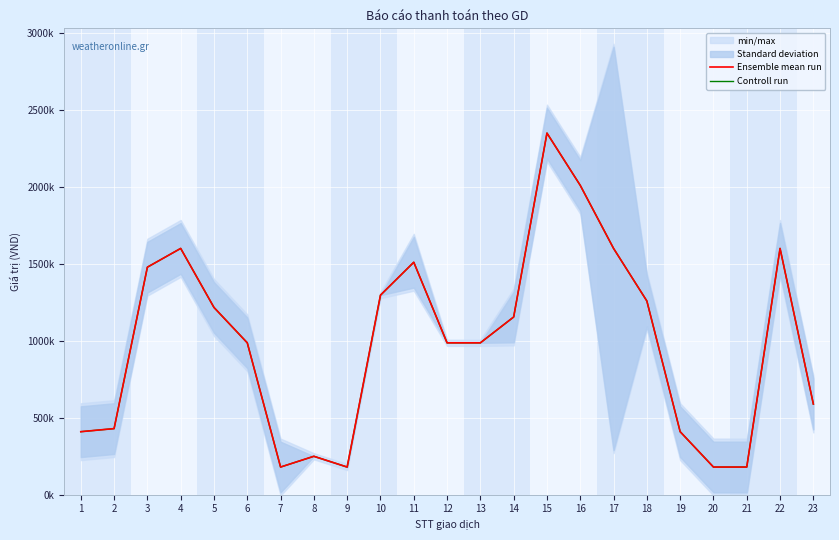

What is the value of the Controll run point at the 14th from the left?

1156000